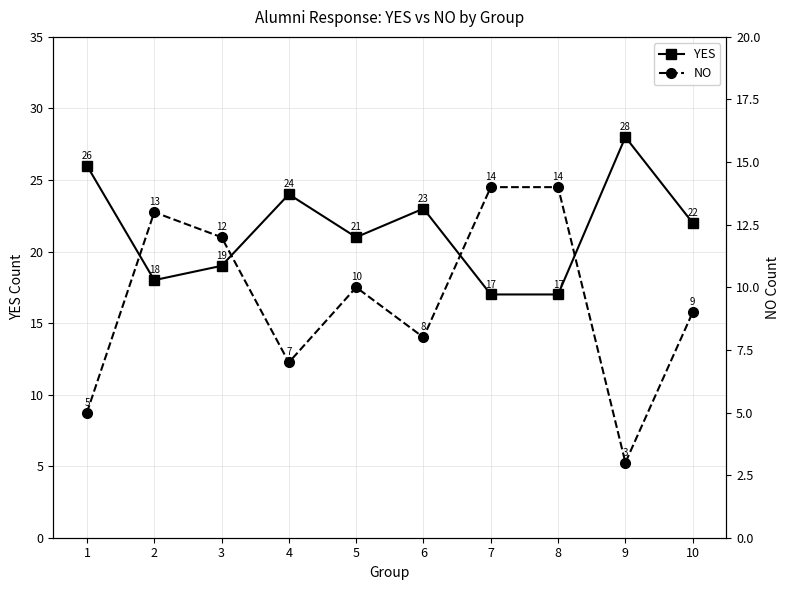

Reading left to right, list all the values displayed in this chart.

YES: 26	18	19	24	21	23	17	17	28	22
NO: 5	13	12	7	10	8	14	14	3	9